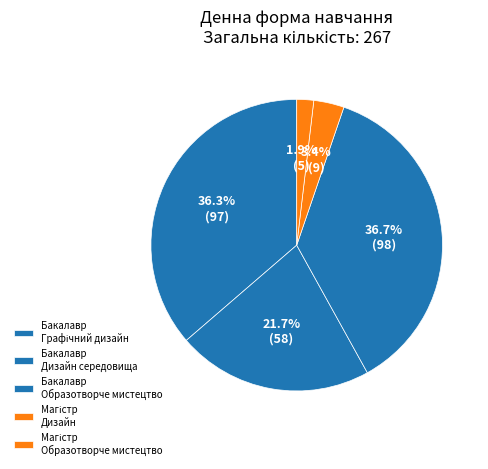

How many segments does this pie chart have?

5